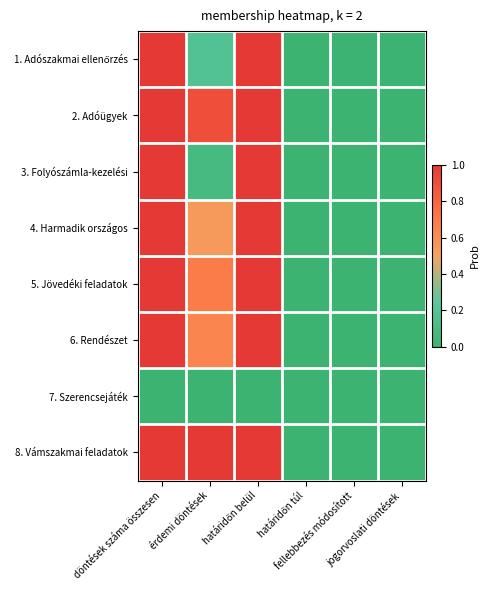

At which category is the sum across all series the highest?

döntések száma összesen